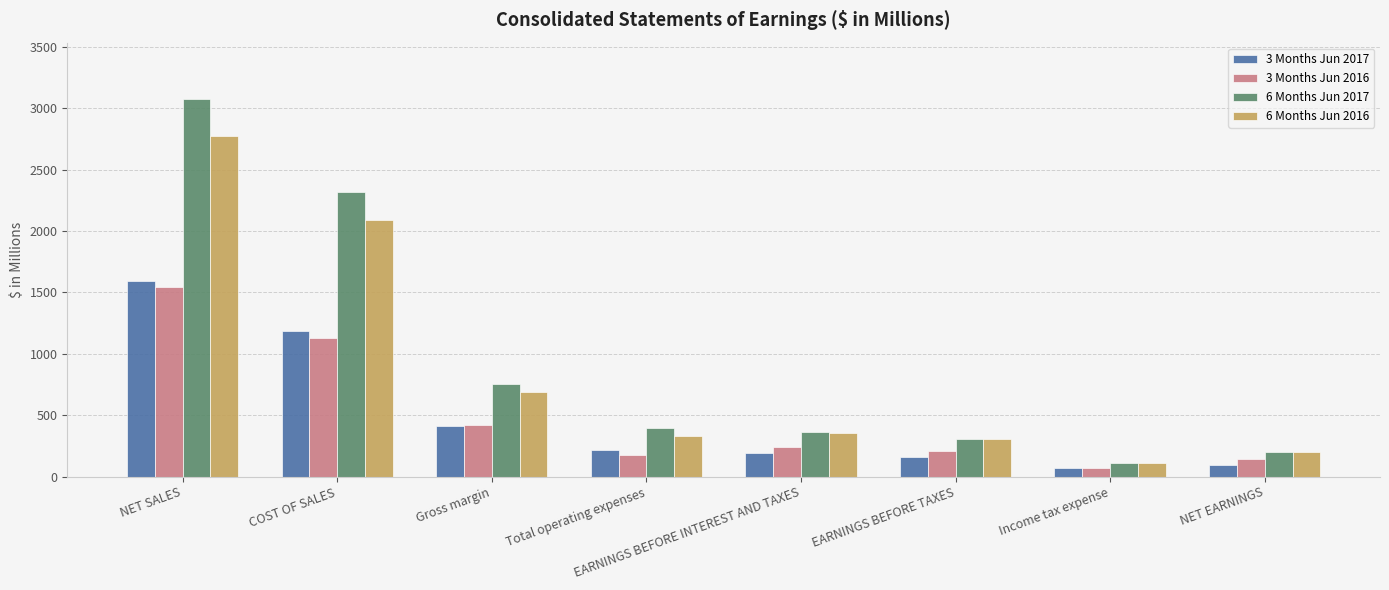

What is the label of the 2nd bar from the right?

Income tax expense